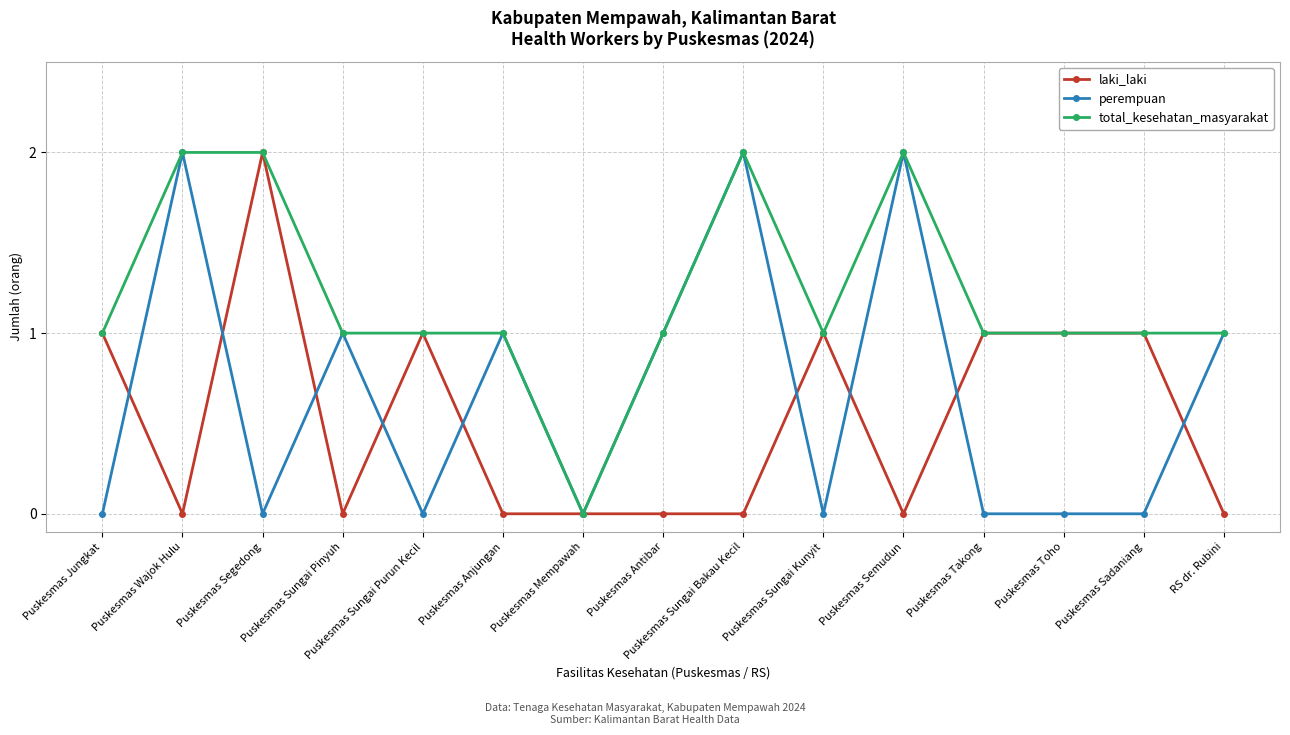

At which category does perempuan reach its first local peak?

Puskesmas Wajok Hulu